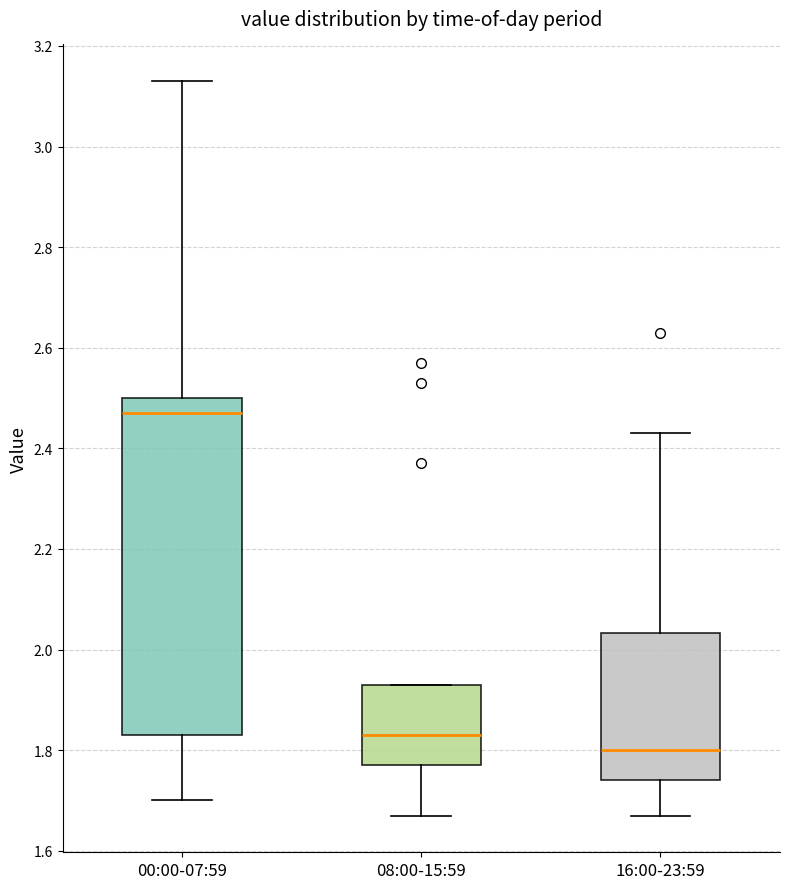

Reading left to right, transcribe this box plot: for each box, give where its median line is, the range the box spans, and where its two whiskers end, as read against the y-axis. The values are not printed on the chart, so give them approximately, as read against the axis.

00:00-07:59: median 2.48, box 1.84 to 2.50, whiskers 1.70 to 3.14
08:00-15:59: median 1.84, box 1.78 to 1.94, whiskers 1.68 to 1.94
16:00-23:59: median 1.80, box 1.74 to 2.04, whiskers 1.68 to 2.44